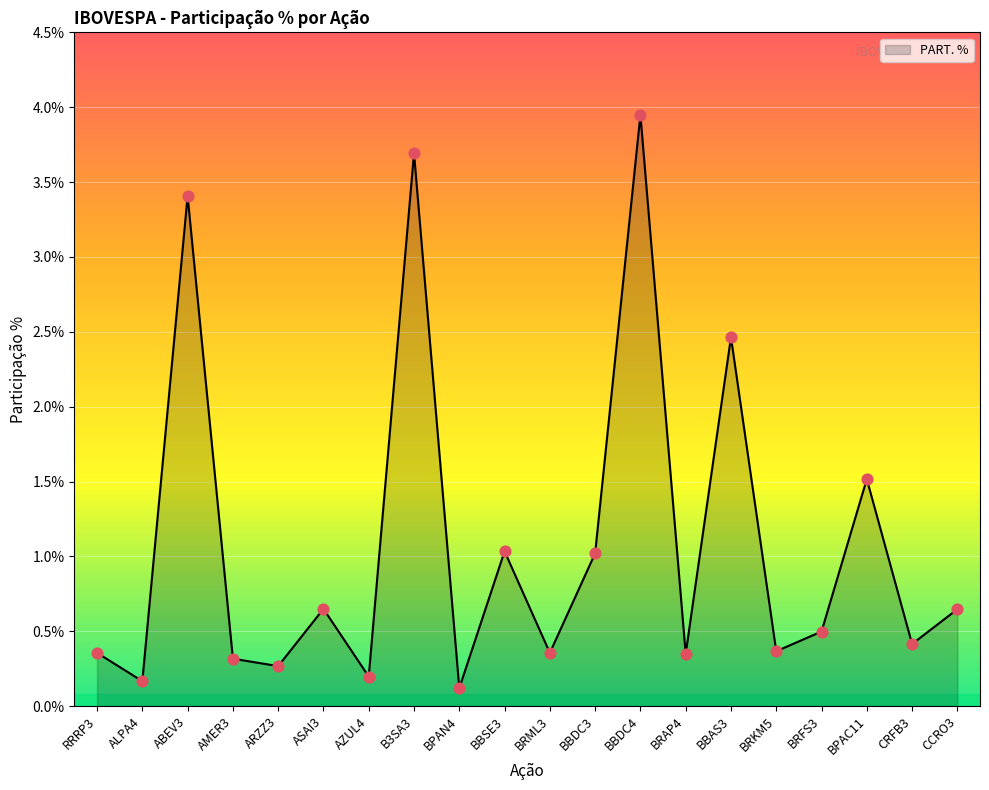

Which has a higher value, ARZZ3 or BBSE3?

BBSE3